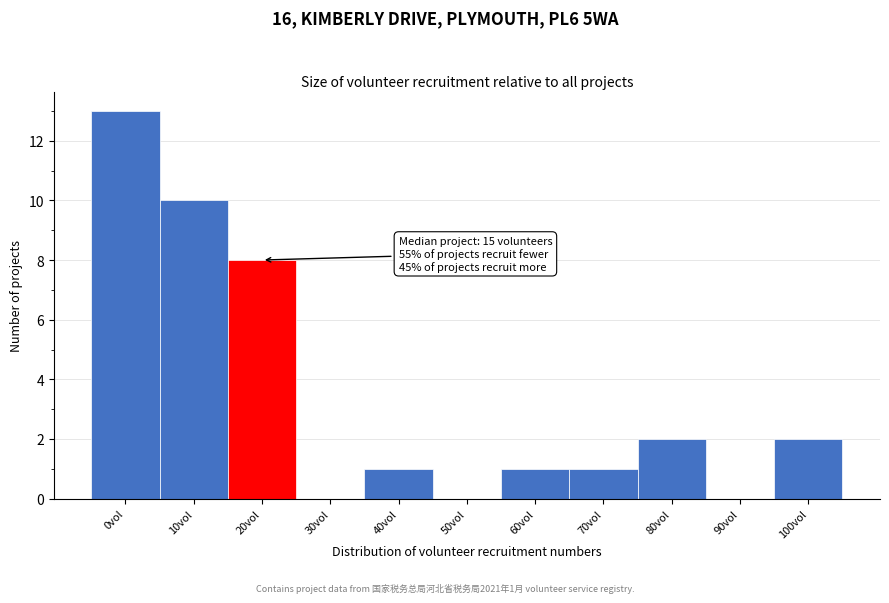

Reading left to right, transcribe all the data shown in this chart.

0vol=13	10vol=10	20vol=8	30vol=0	40vol=1	50vol=0	60vol=1	70vol=1	80vol=2	90vol=0	100vol=2